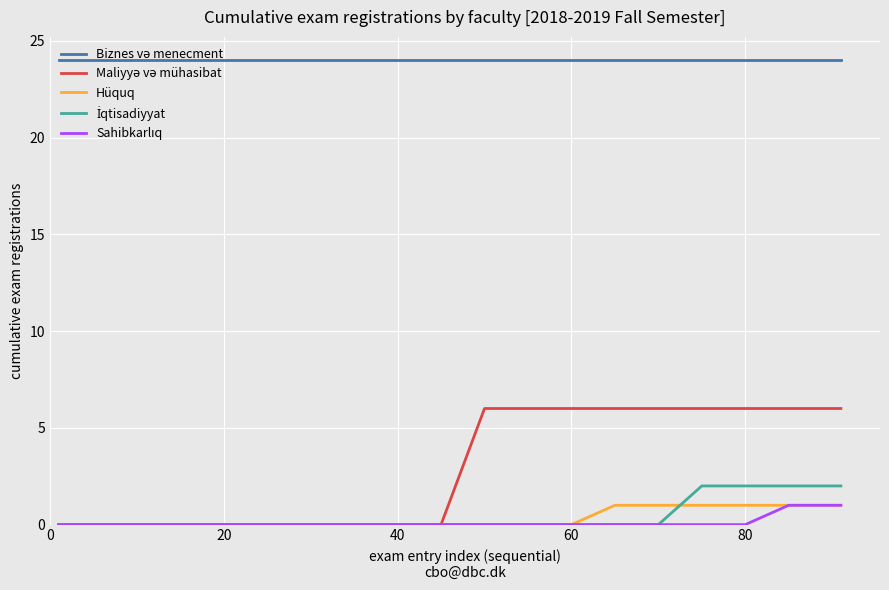

What is the greatest value displayed?

24